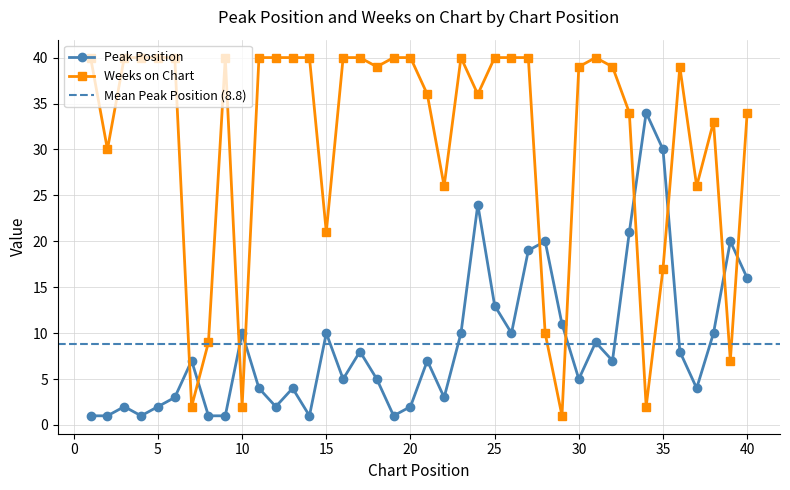

Reading left to right, list all the values displayed in this chart.

Peak Position: 1	1	2	1	2	3	7	1	1	10	4	2	4	1	10	5	8	5	1	2	7	3	10	24	13	10	19	20	11	5	9	7	21	34	30	8	4	10	20	16
Weeks on Chart: 40	30	40	40	40	40	2	9	40	2	40	40	40	40	21	40	40	39	40	40	36	26	40	36	40	40	40	10	1	39	40	39	34	2	17	39	26	33	7	34